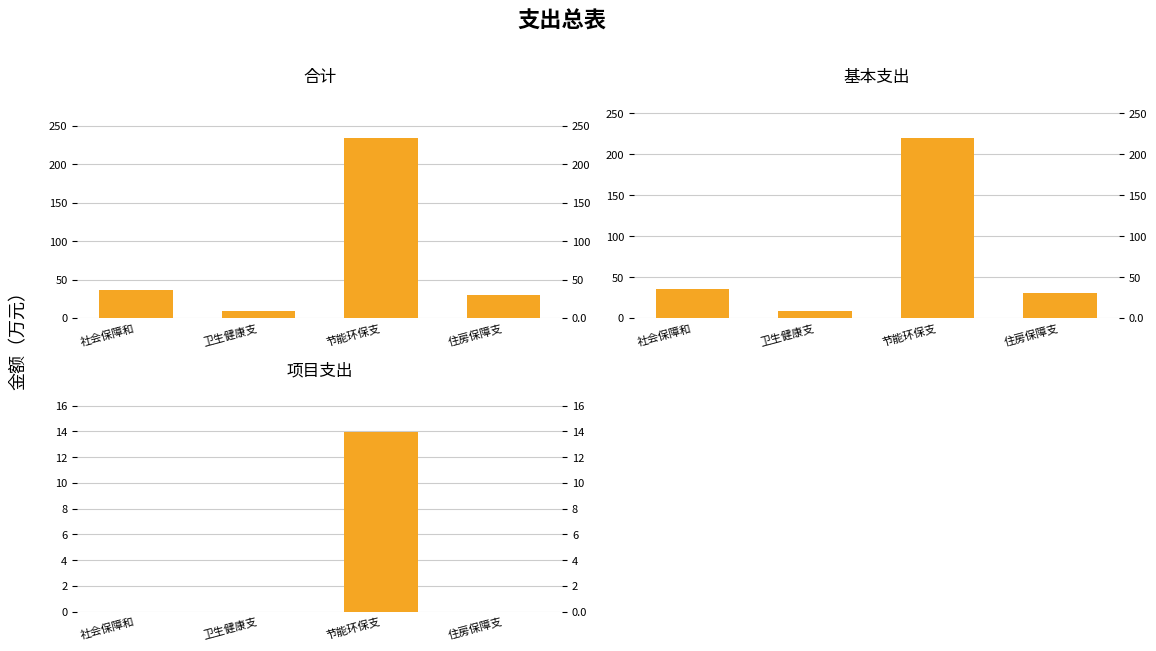

What are all the series names shown in the legend?

合计, 基本支出, 项目支出